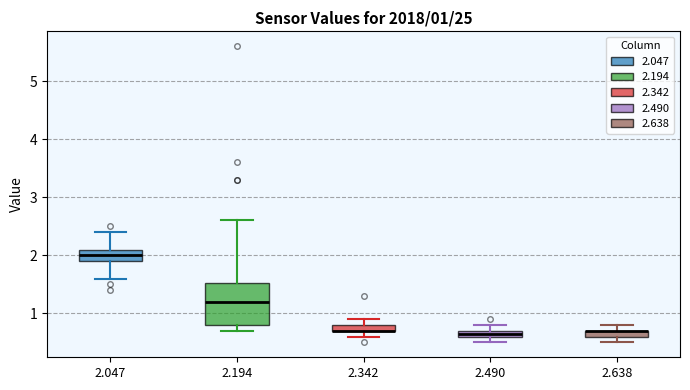

Which box is the tallest, from its lower edge to its upper edge?

2.194